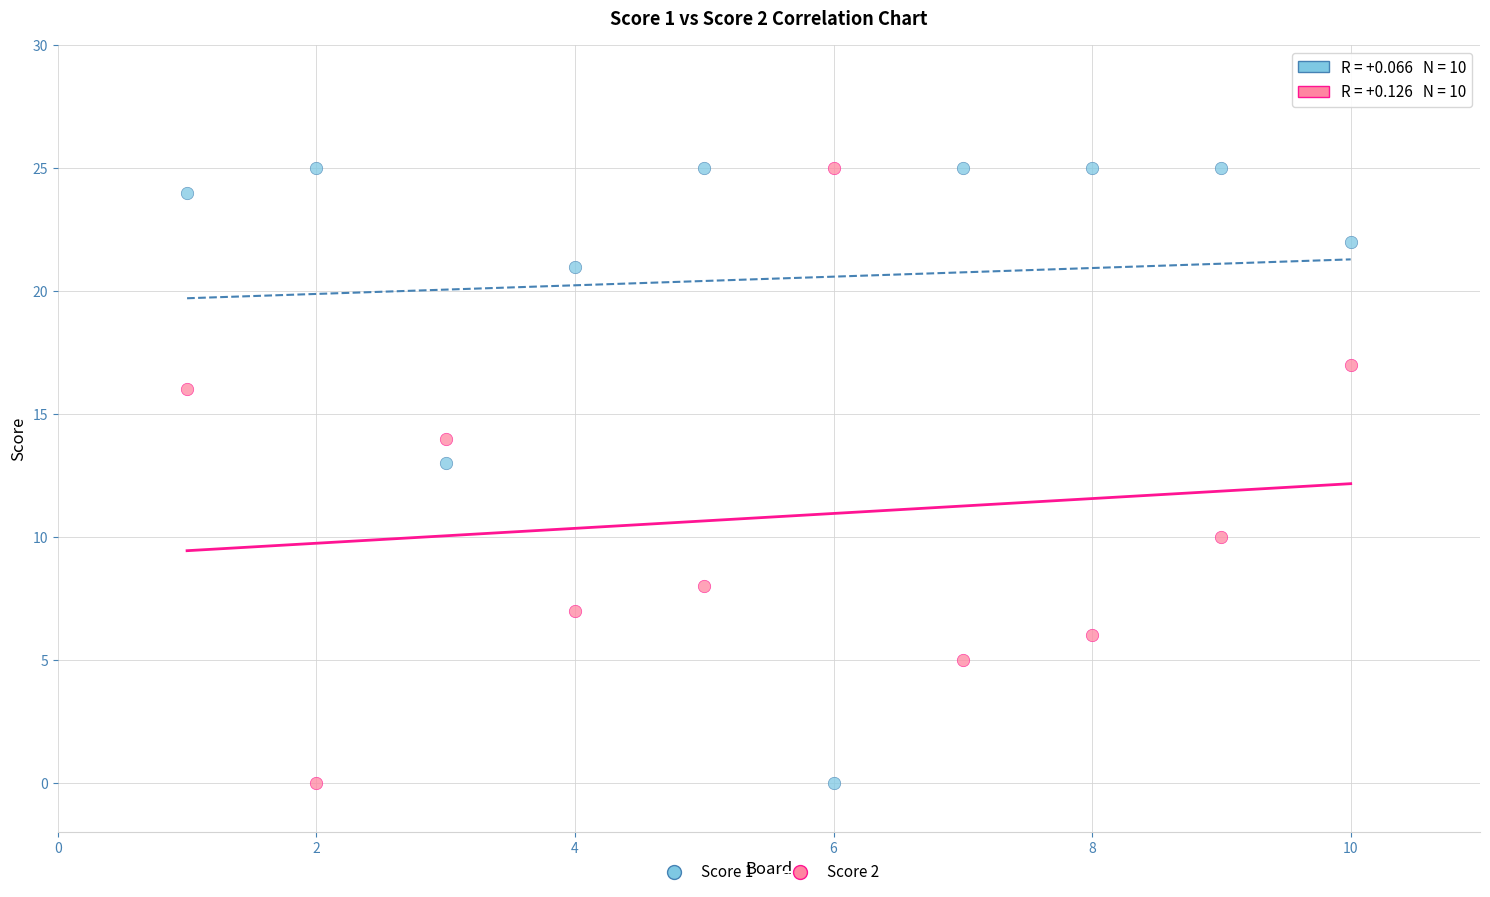

What is the X range (max minus min) for the scatter plot?

9